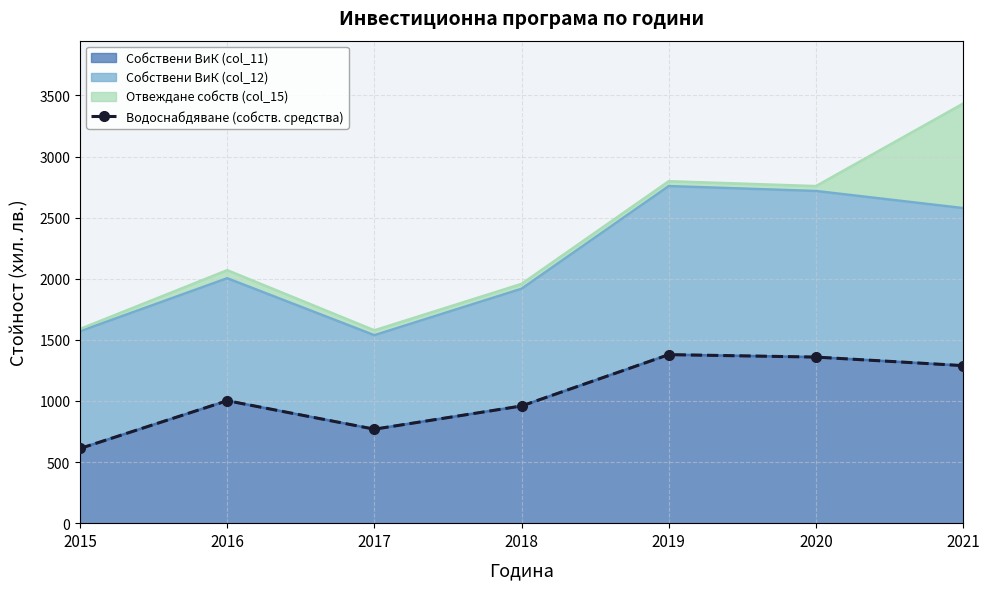

What is the maximum value shown in the chart?

1379